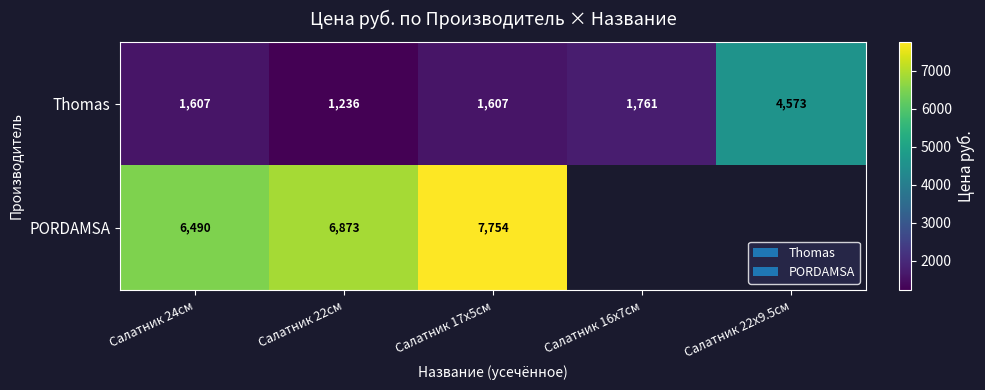

What is the difference between the highest and lowest values at Салатник 24см?

4883